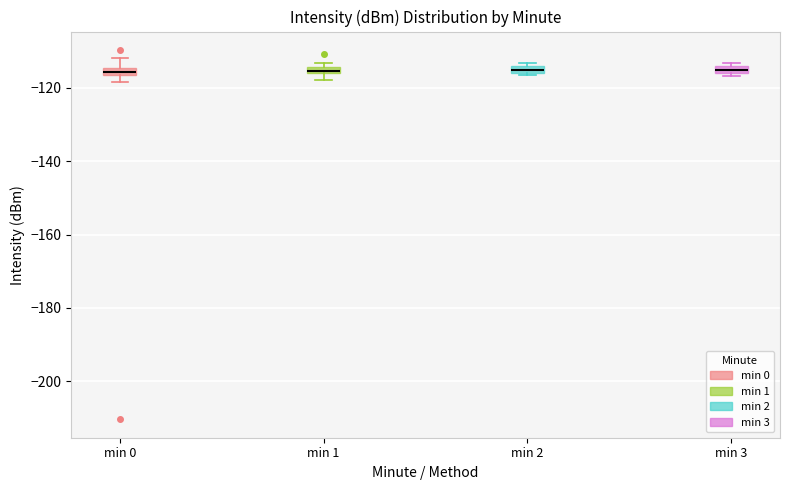

Where does the upper whisker of the box for min 0 end on the y-axis? The values are not printed on the chart, so give them approximately, as read against the axis.

-112